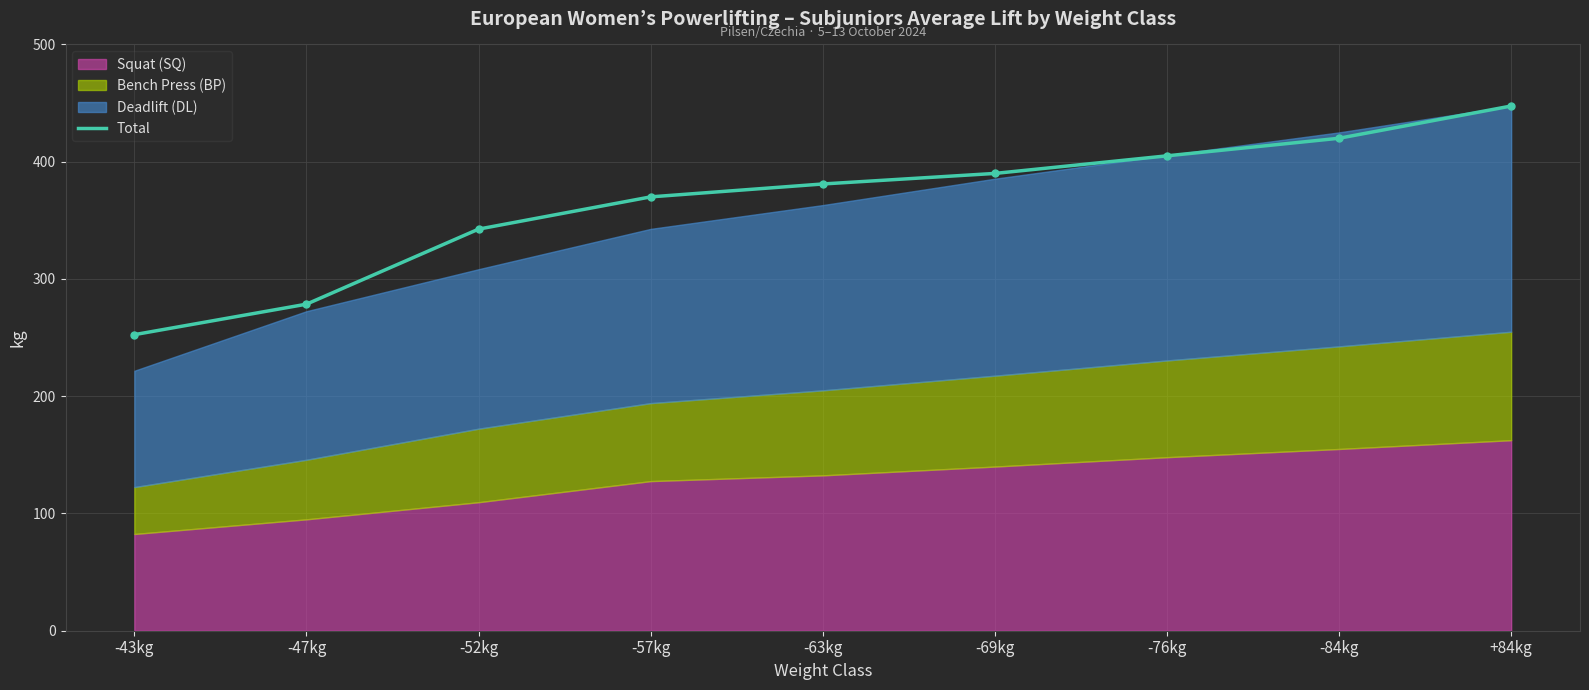

What is the sum of the values at -63kg and -57kg?

751.0